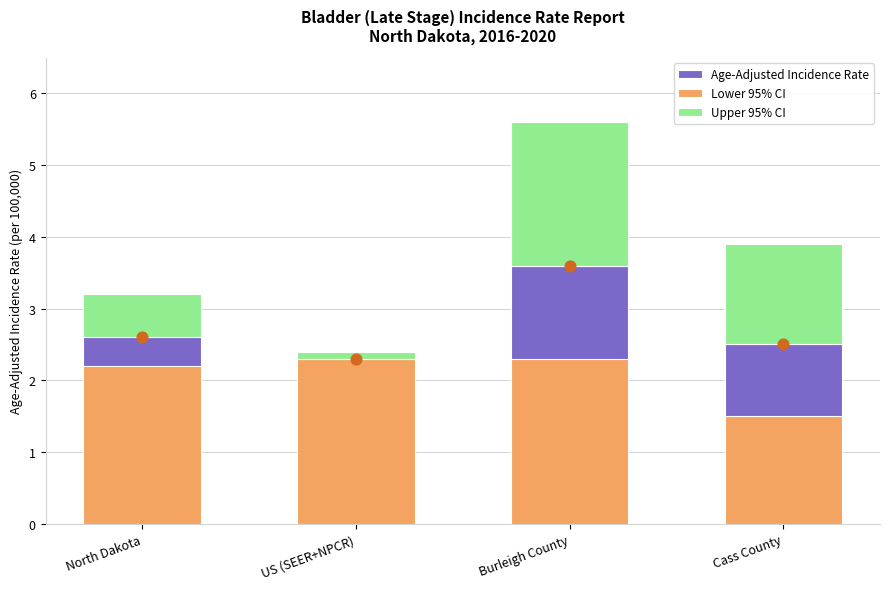

Which series reaches the maximum Y coordinate?

Age-Adjusted Incidence Rate